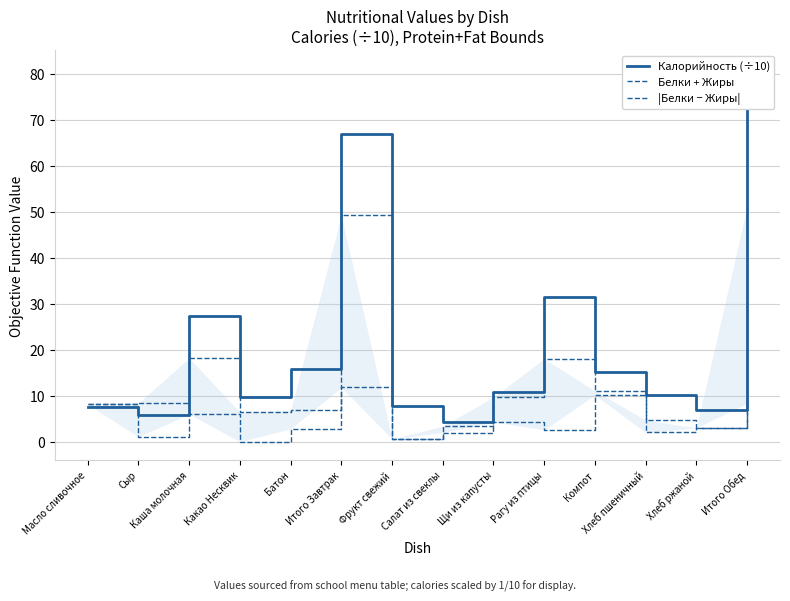

Which series has the largest total across all categories?

Калорийность (÷10)